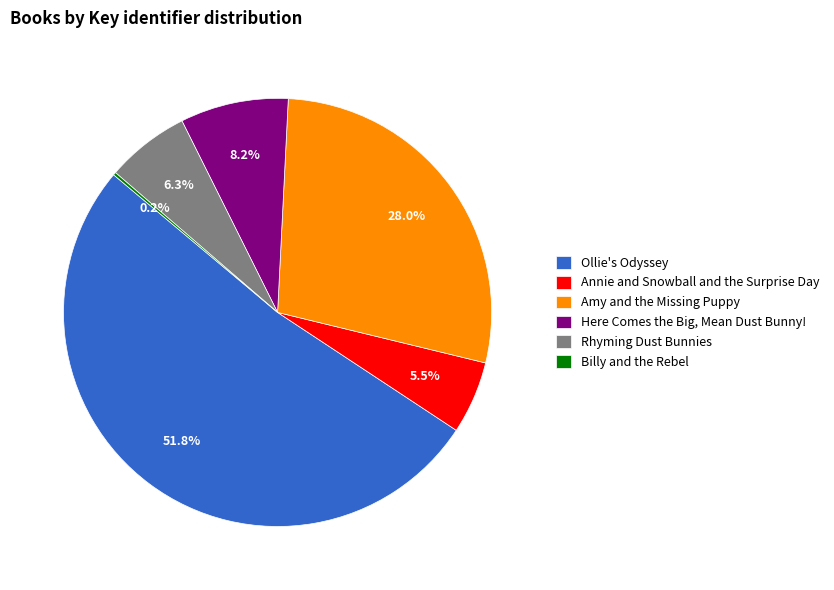

What is the total percentage of Amy and the Missing Puppy and Here Comes the Big, Mean Dust Bunny!?

36.2%